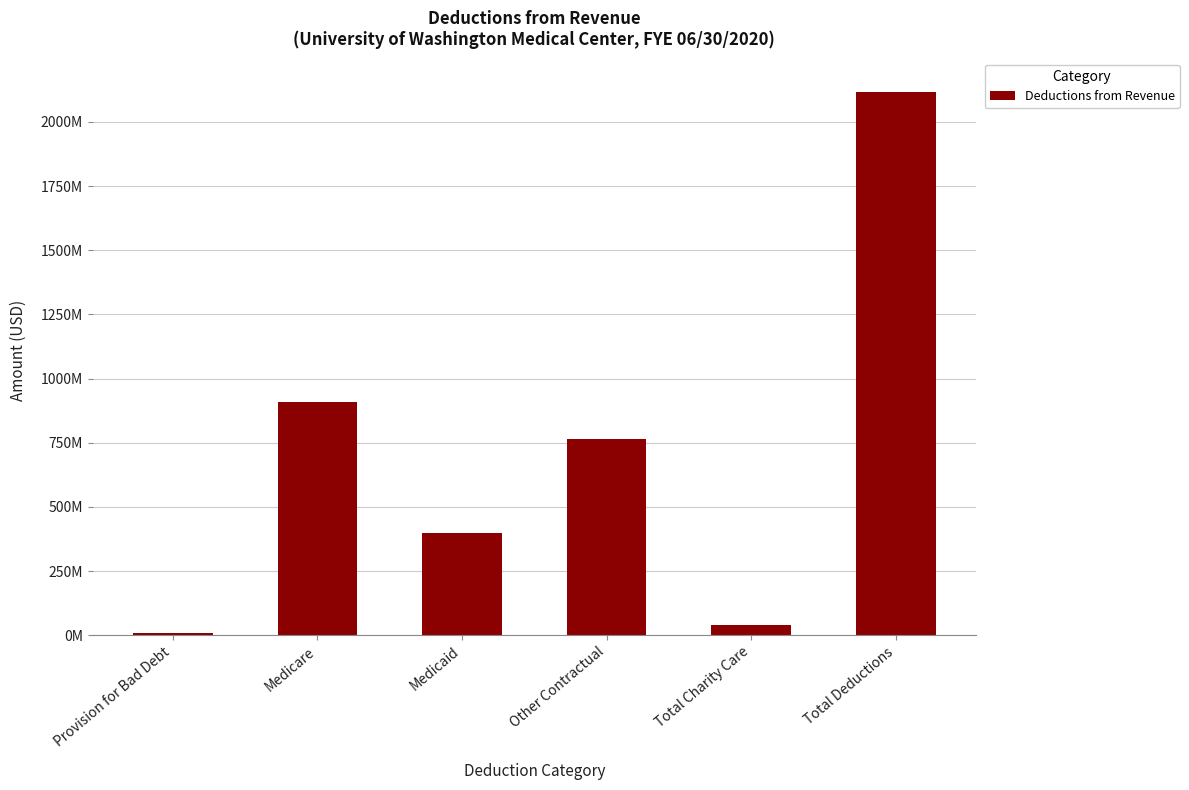

True or false: the data shows 398348969 at Medicaid.

True